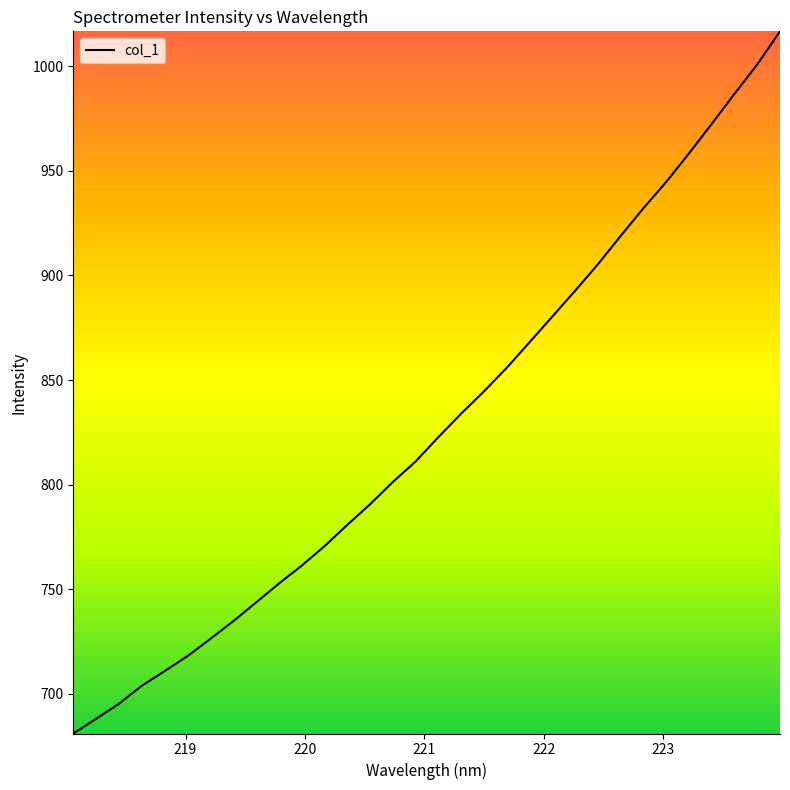

What is the maximum value shown in the chart?

1016.6